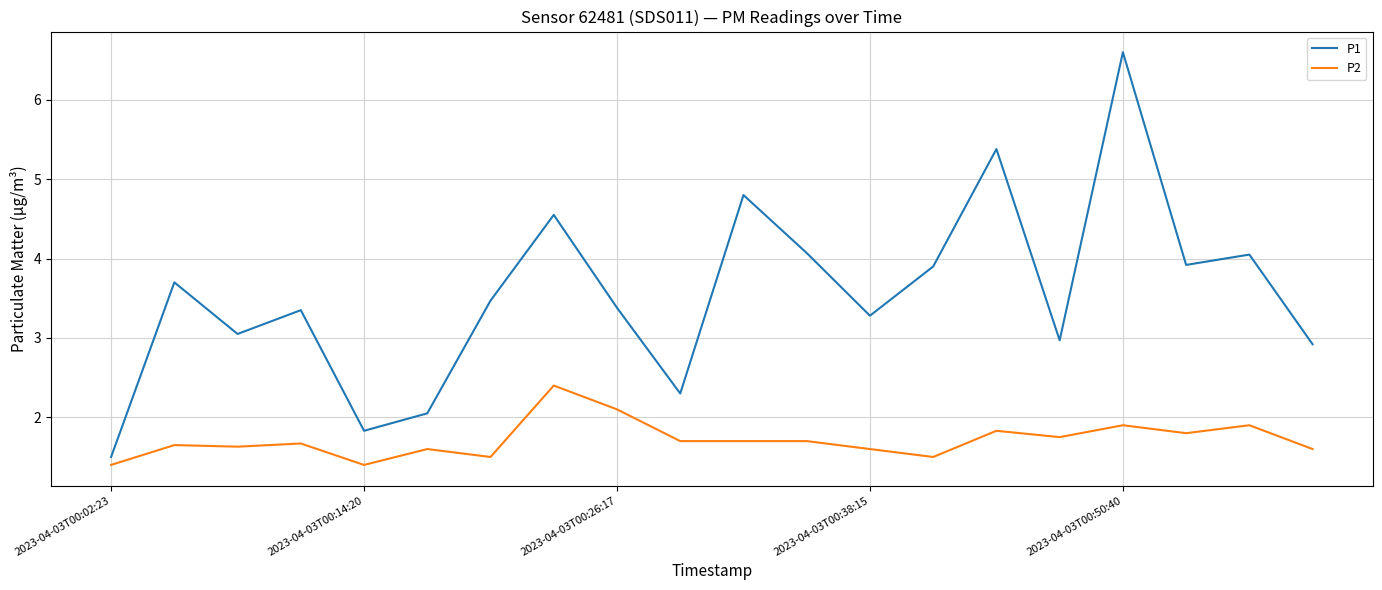

Rank the series by their maximum value, from lowest to highest.

P2, P1